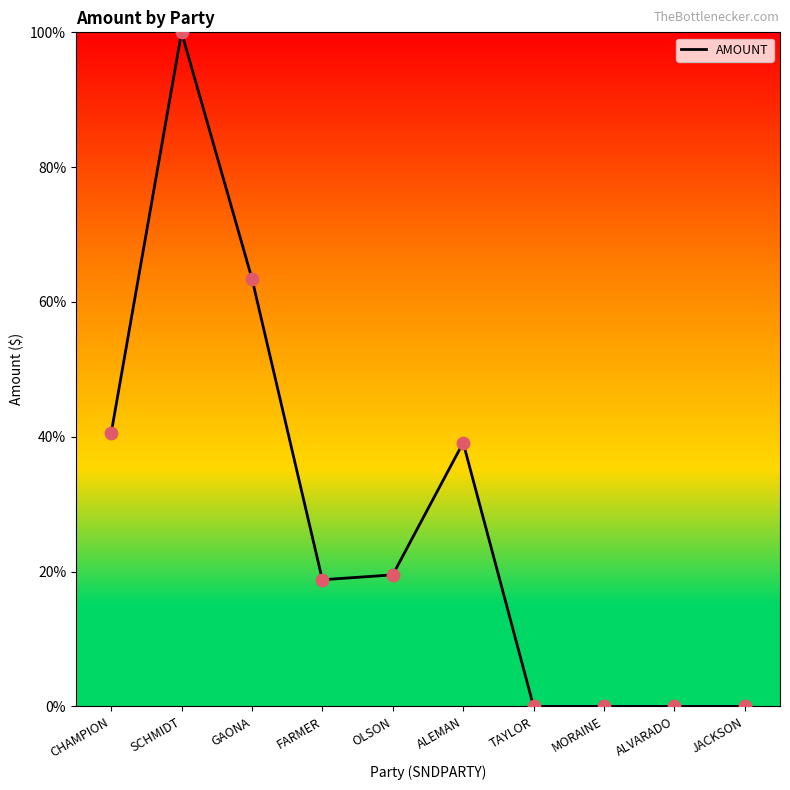

What is the ratio of the value at GAONA to the value at SCHMIDT?

0.6